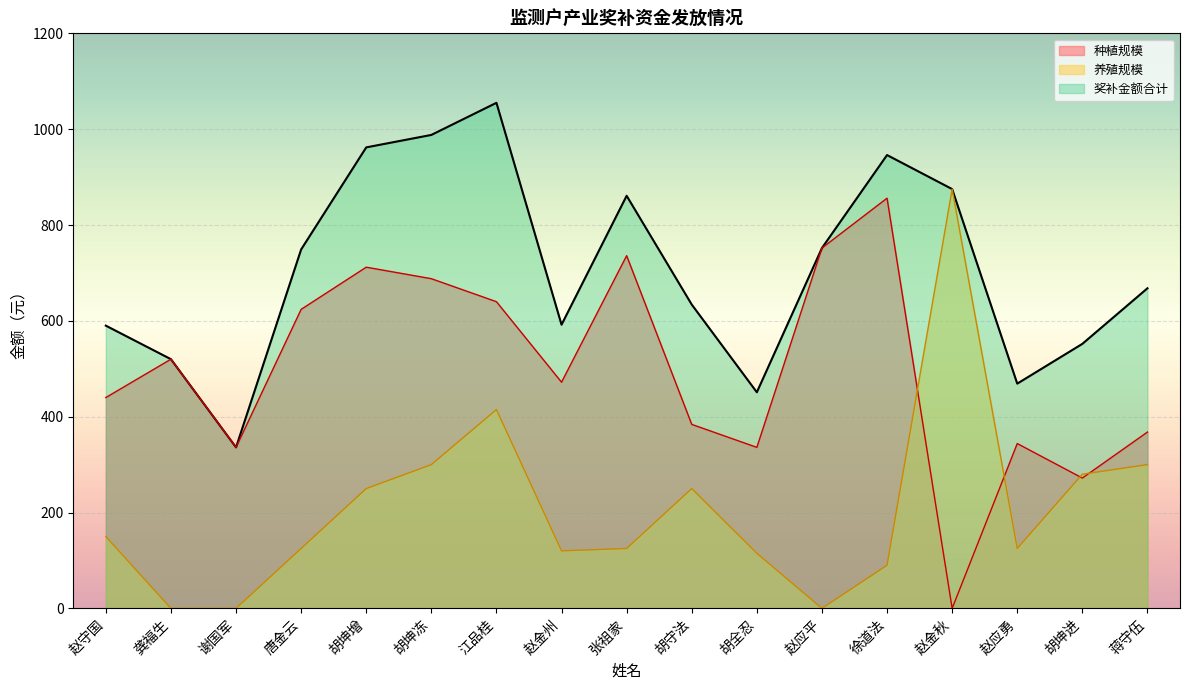

Where is 种植规模 nearest to the value 695?

蒋守伍